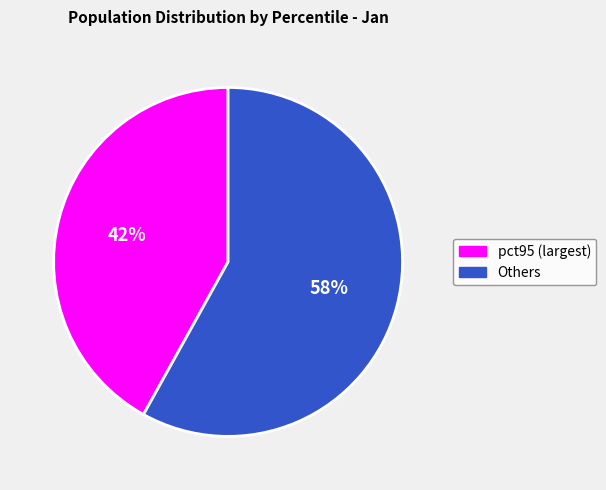

How many segments does this pie chart have?

2